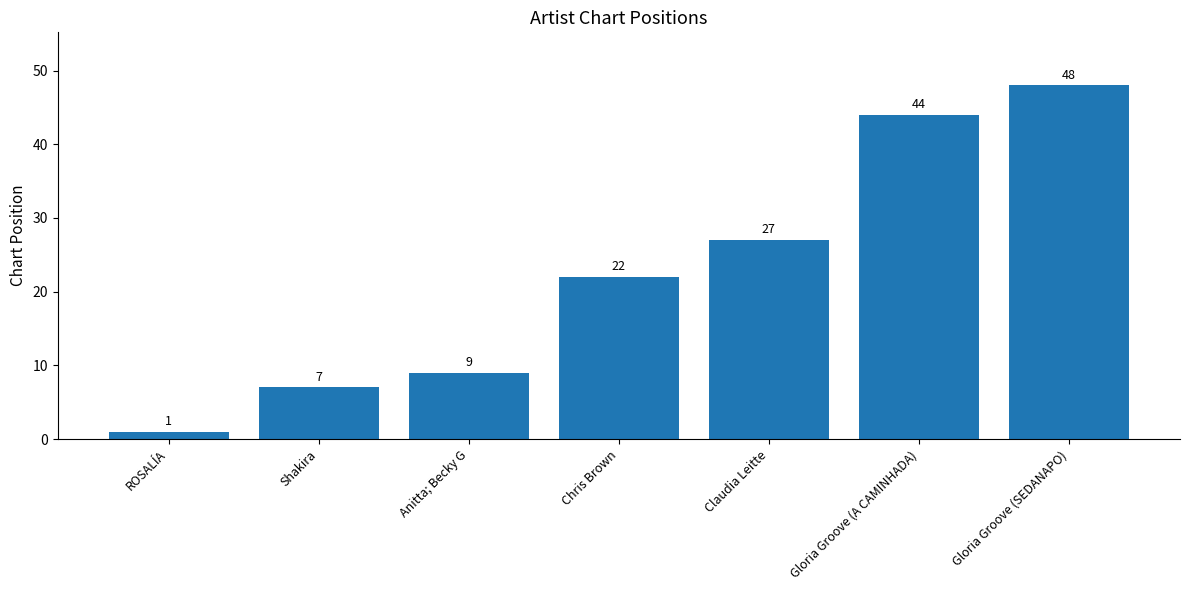

What is the label of the 5th bar from the left?

Claudia Leitte